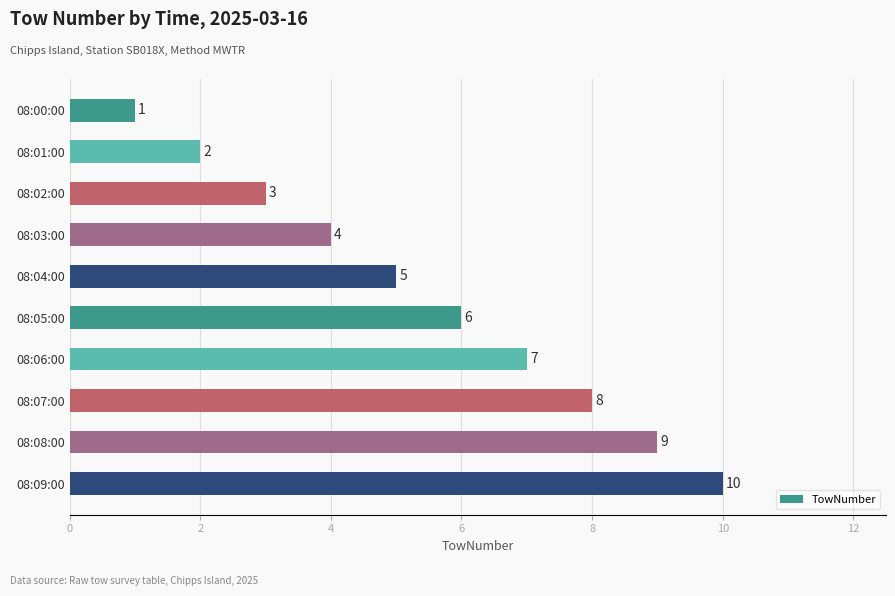

How many data points are less than 6?

5